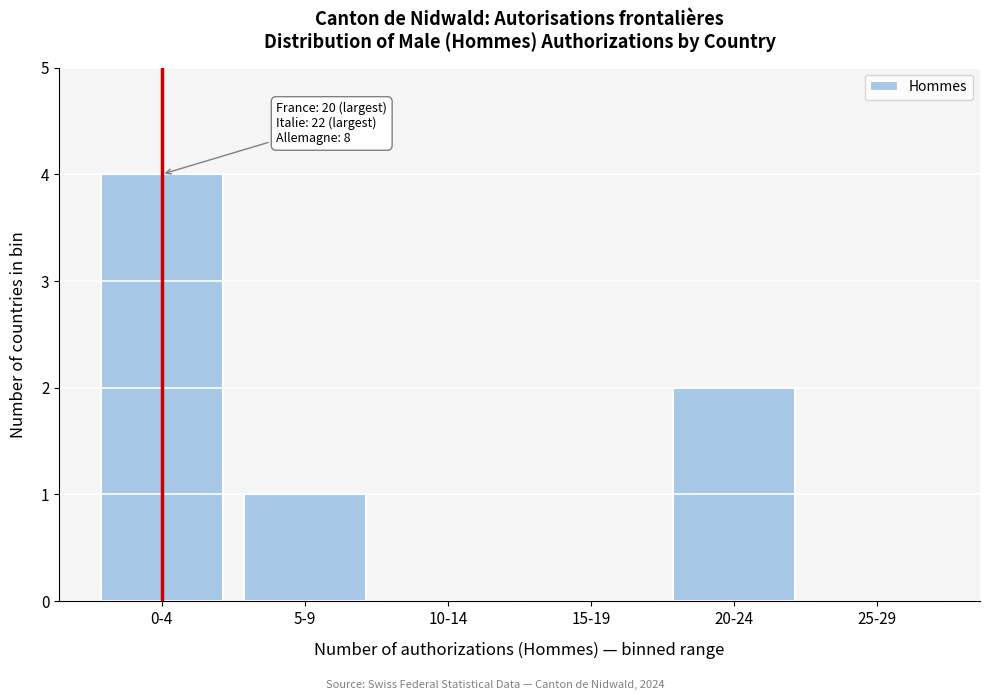

Reading left to right, transcribe all the data shown in this chart.

0-4=4	5-9=1	10-14=0	15-19=0	20-24=2	25-29=0